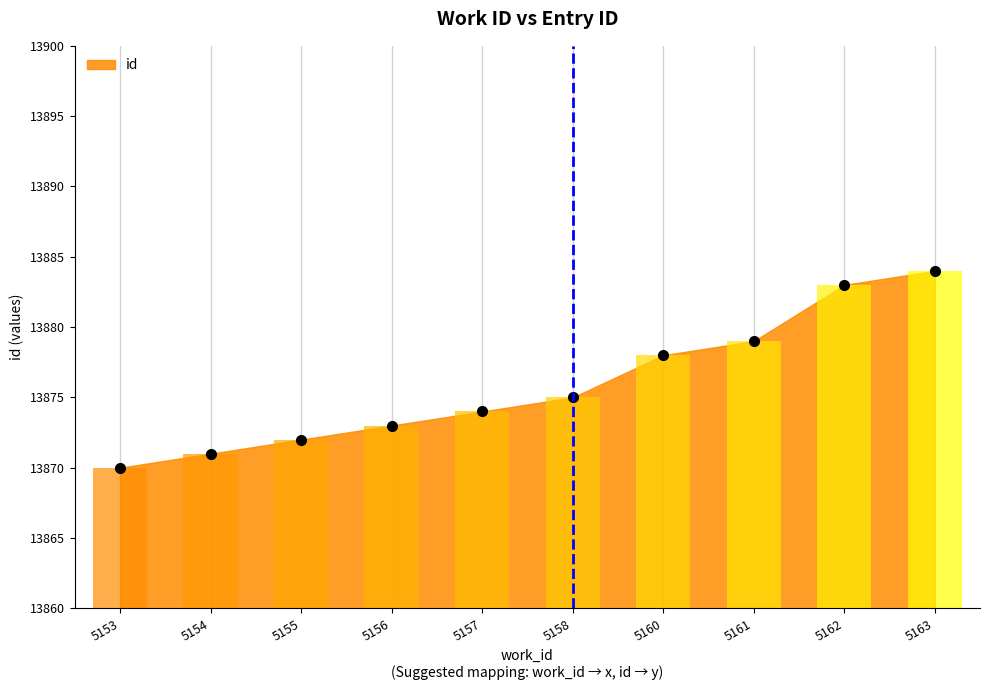

The value at 5158 is 13875. True or false?

True